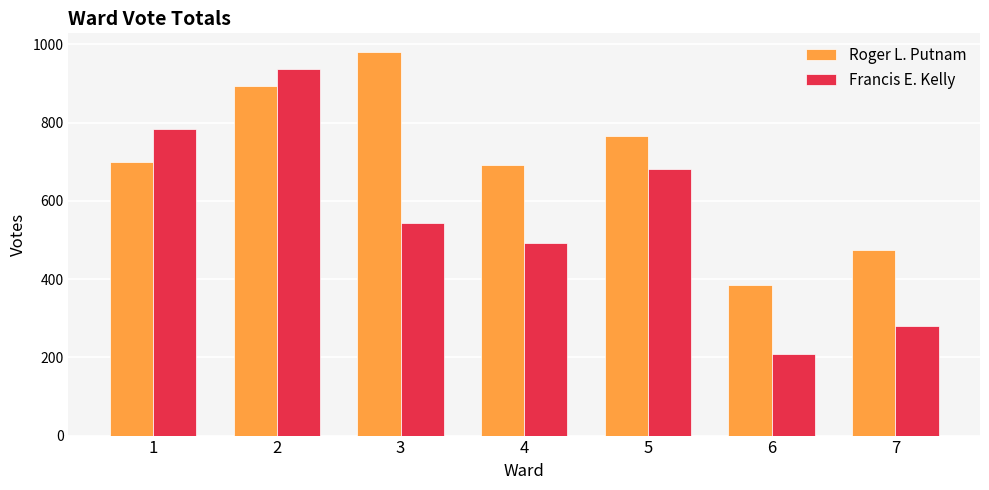

What value does the Francis E. Kelly series have at 2?

937